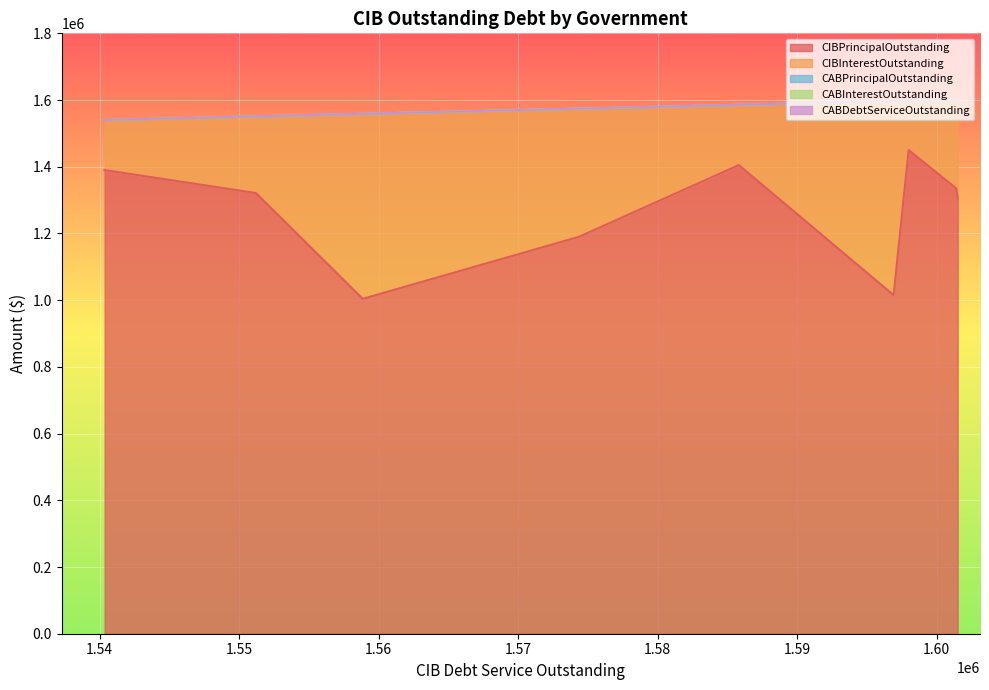

Count the number of data series in this chart.

5